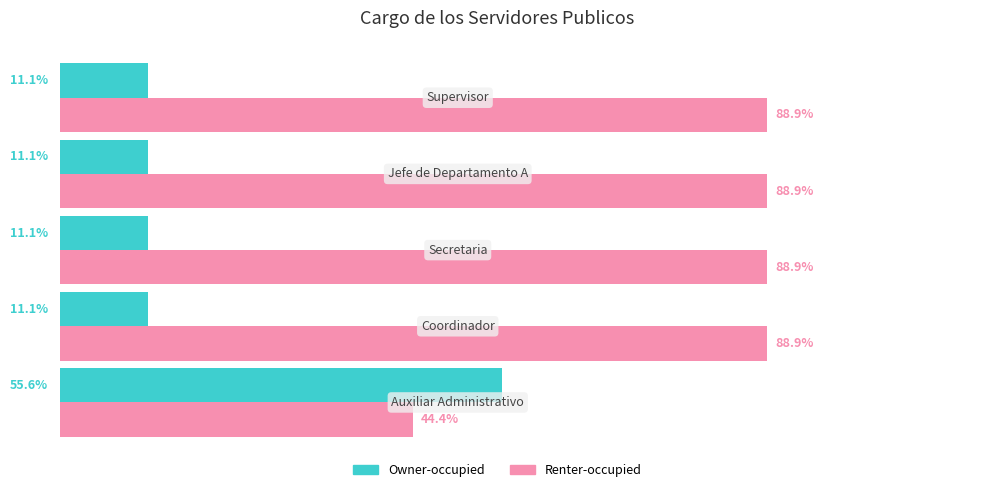

Rank the series by their average value, from highest to lowest.

Renter-occupied, Owner-occupied